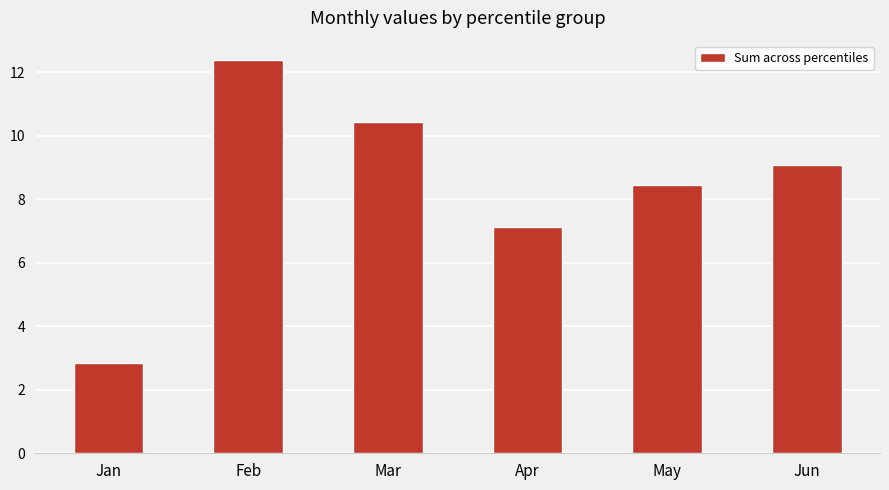

Does the chart contain stacked bars?

No